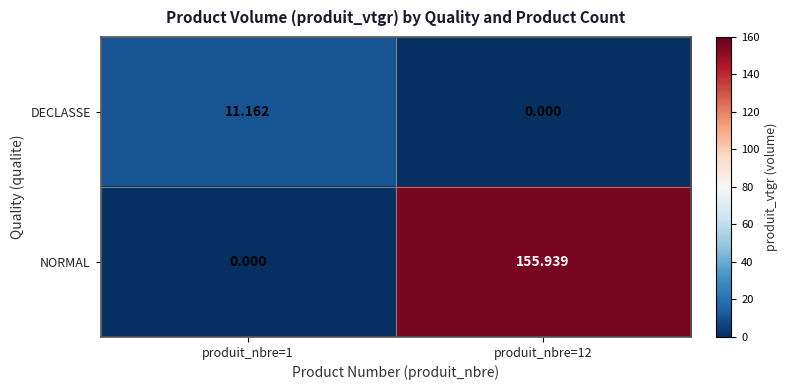

Which series changed the most between produit_nbre=1 and produit_nbre=12?

NORMAL